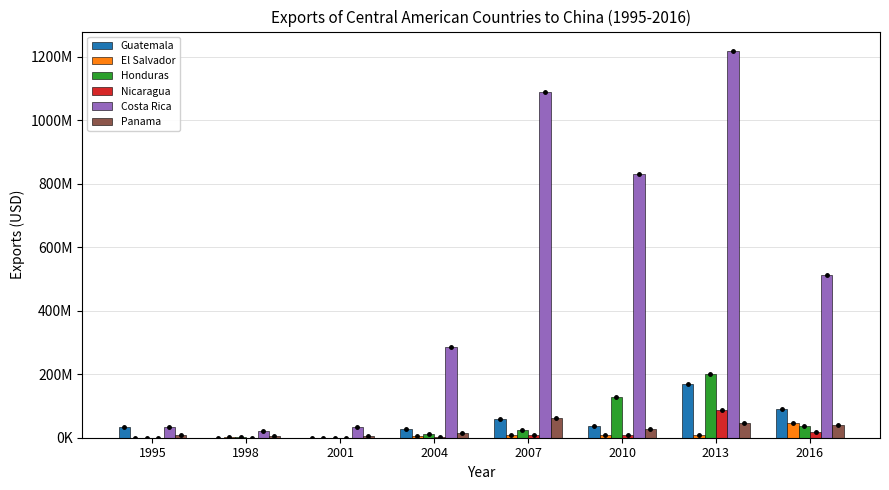

What is the difference between the maximum and second lowest values in the Costa Rica series?

1184504473.6